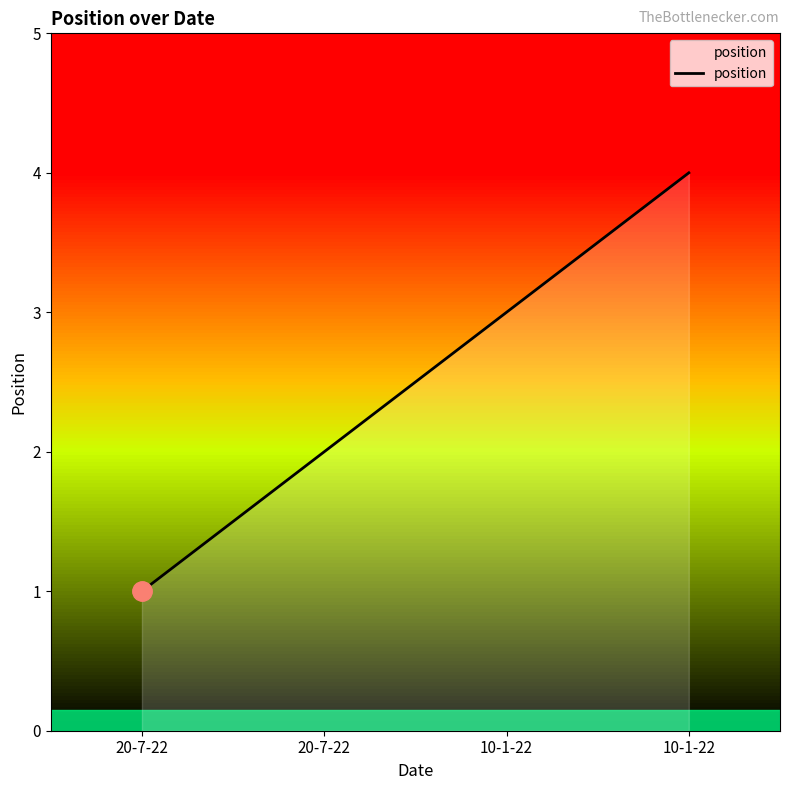

Is it true that the value at 20-7-22 is 1?

False